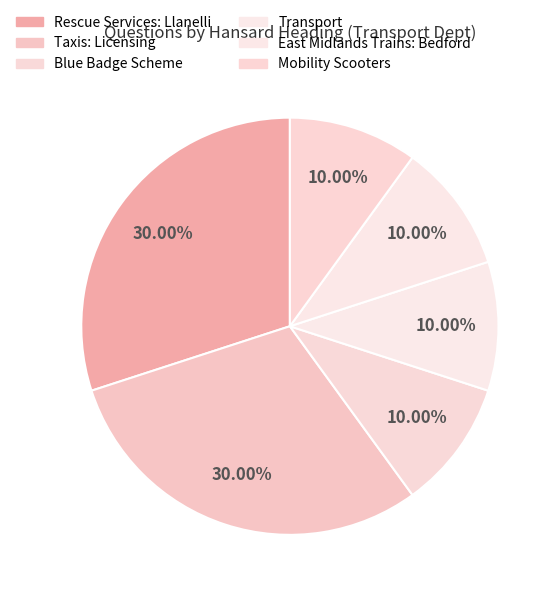

Is it true that Blue Badge Scheme is 10% of the pie?

True